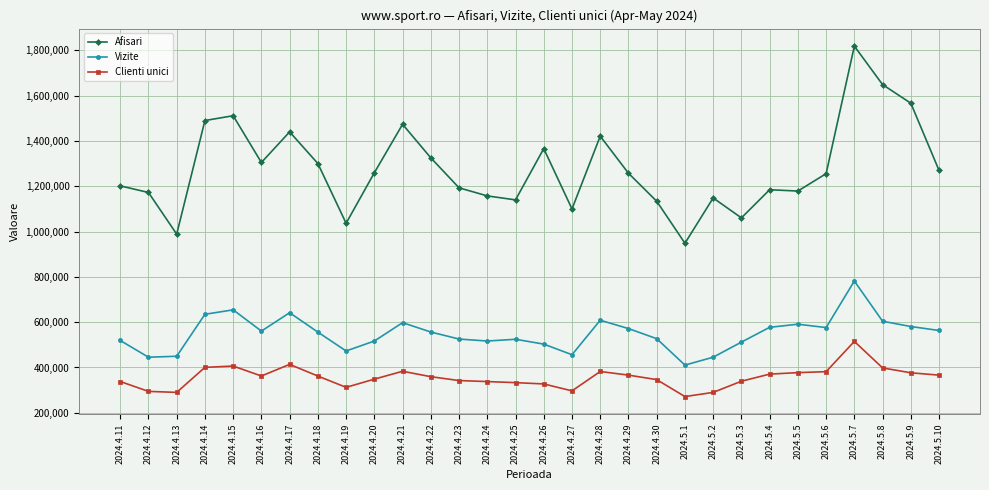

At which category does Afisari reach its first local peak?

2024.4.15